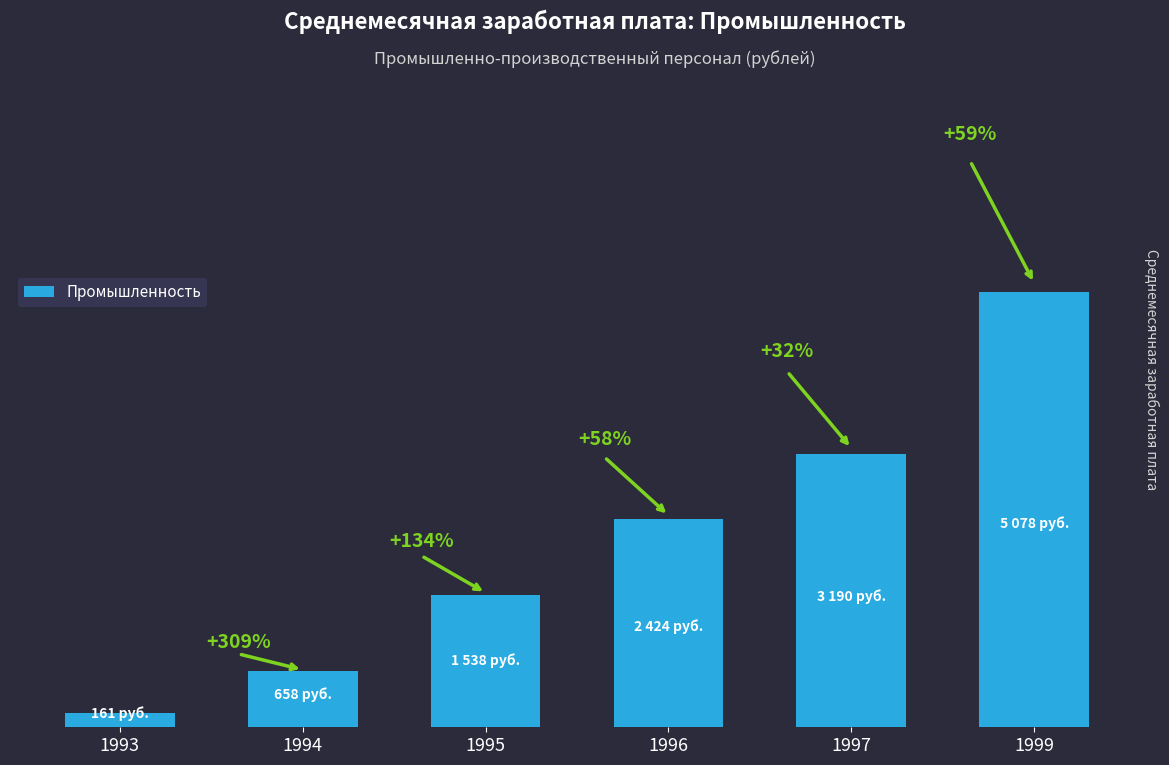

Does the chart contain stacked bars?

No